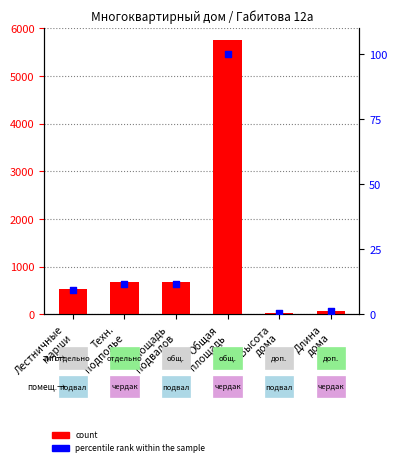

At how many categories does at least one series exceed 3480?

1